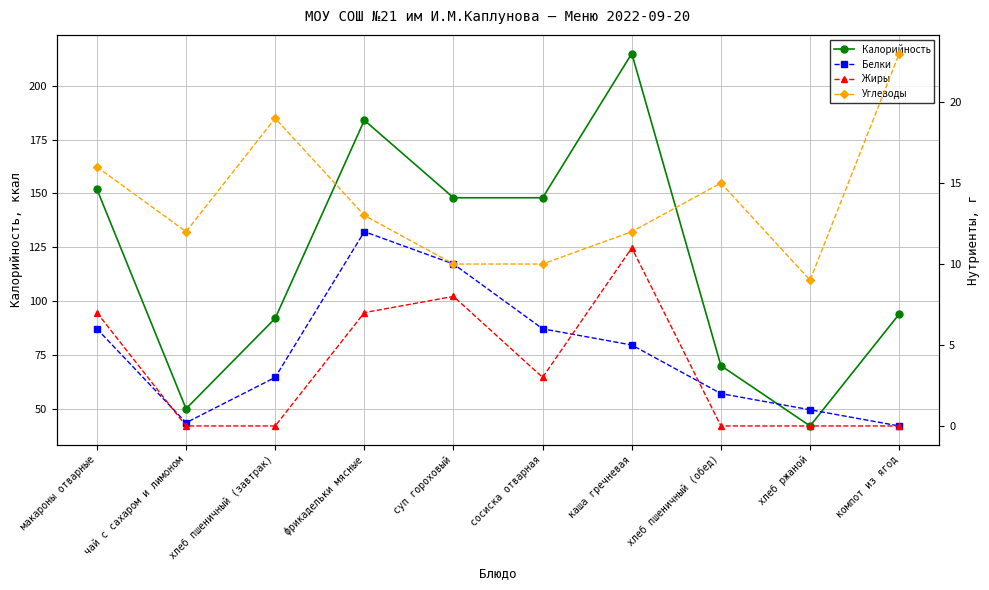

How many data points does each series have?

10